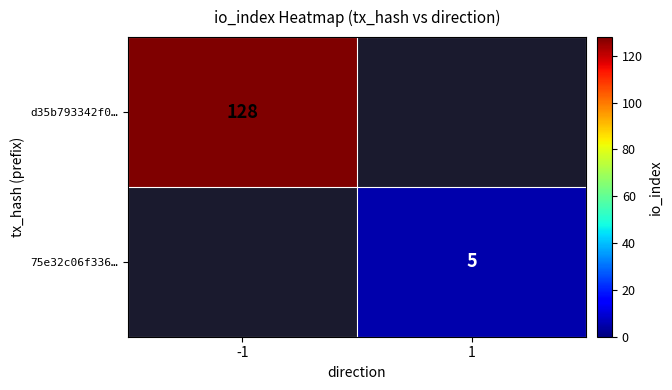

Between 1 and -1, which is larger?

-1